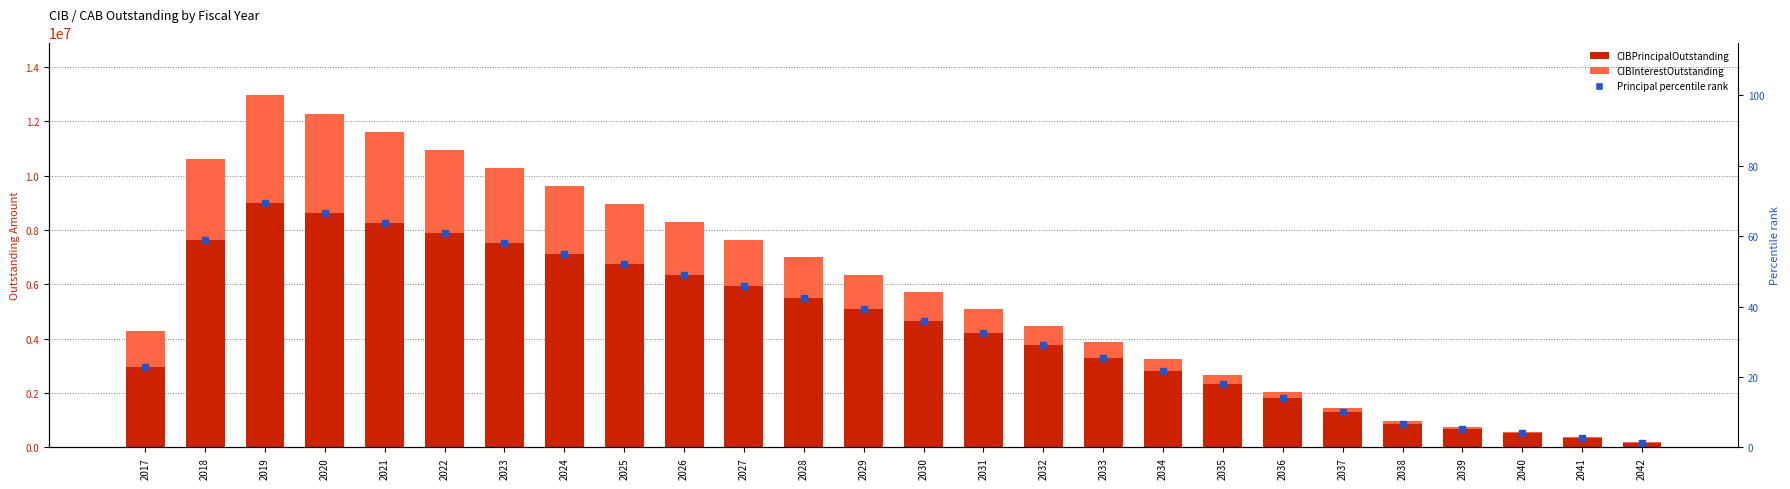

At which category is the sum across all series the highest?

2019